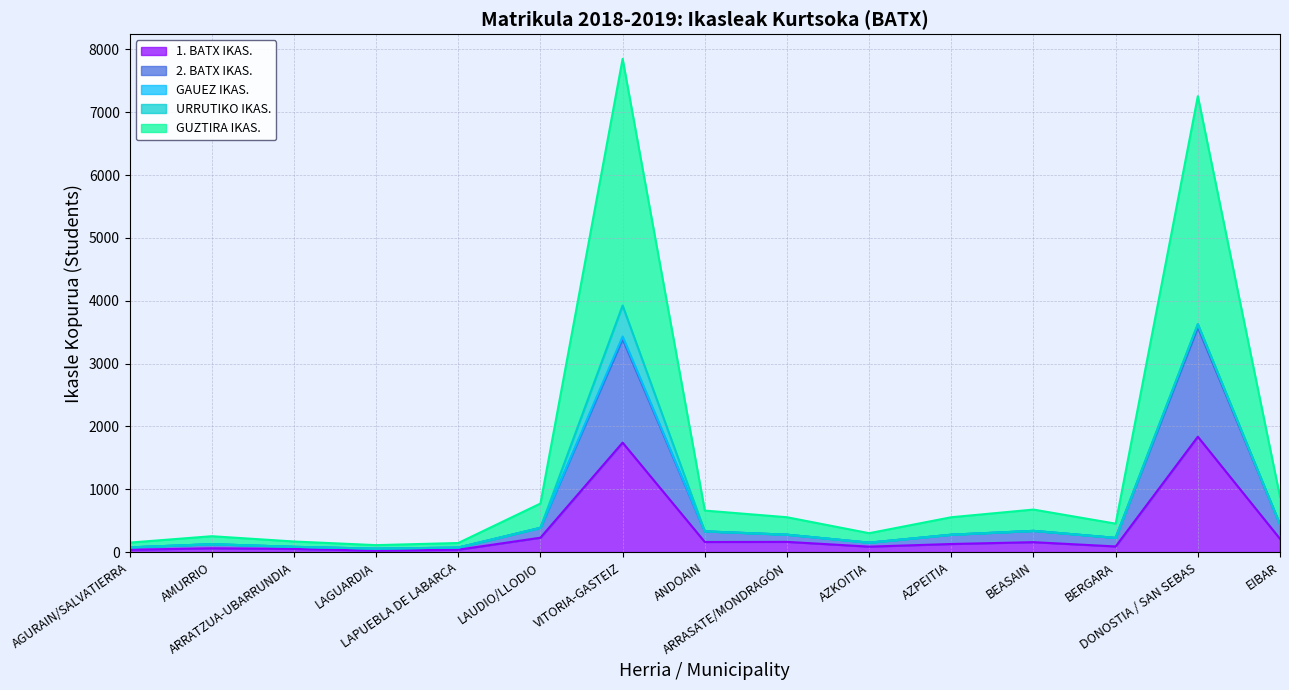

Which has a higher value, EIBAR or AZKOITIA?

EIBAR